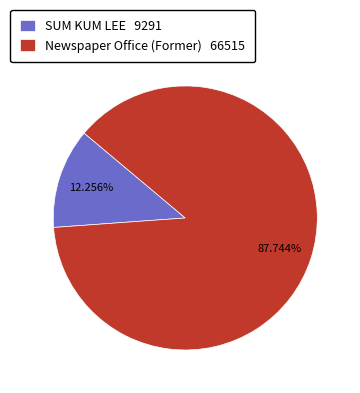

To the nearest percent, what portion does Newspaper Office (Former) represent?

88%